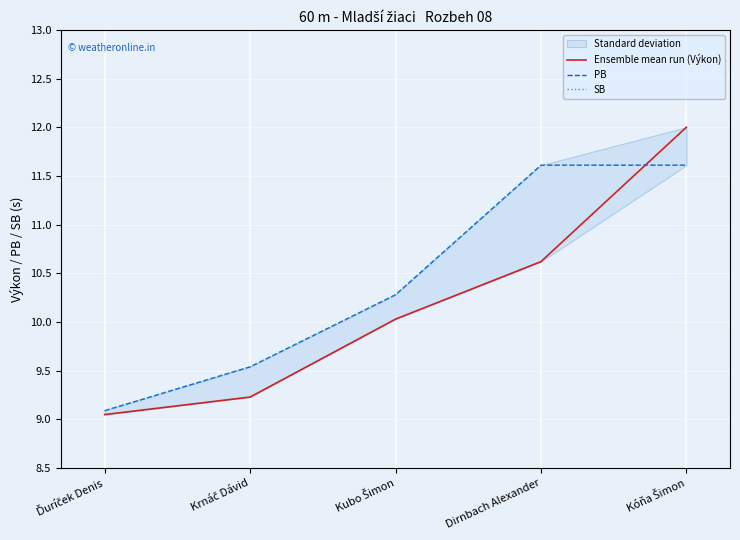

What position from the left is Kubo Šimon?

3